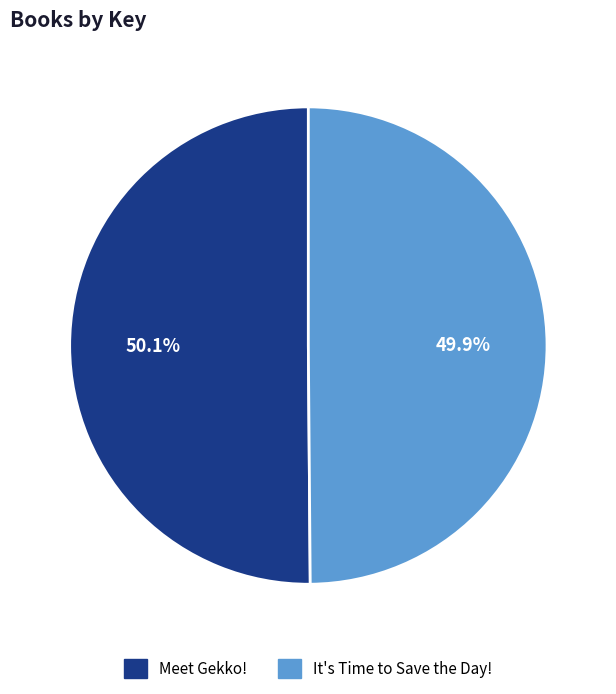

Does any single category account for the majority?

Yes